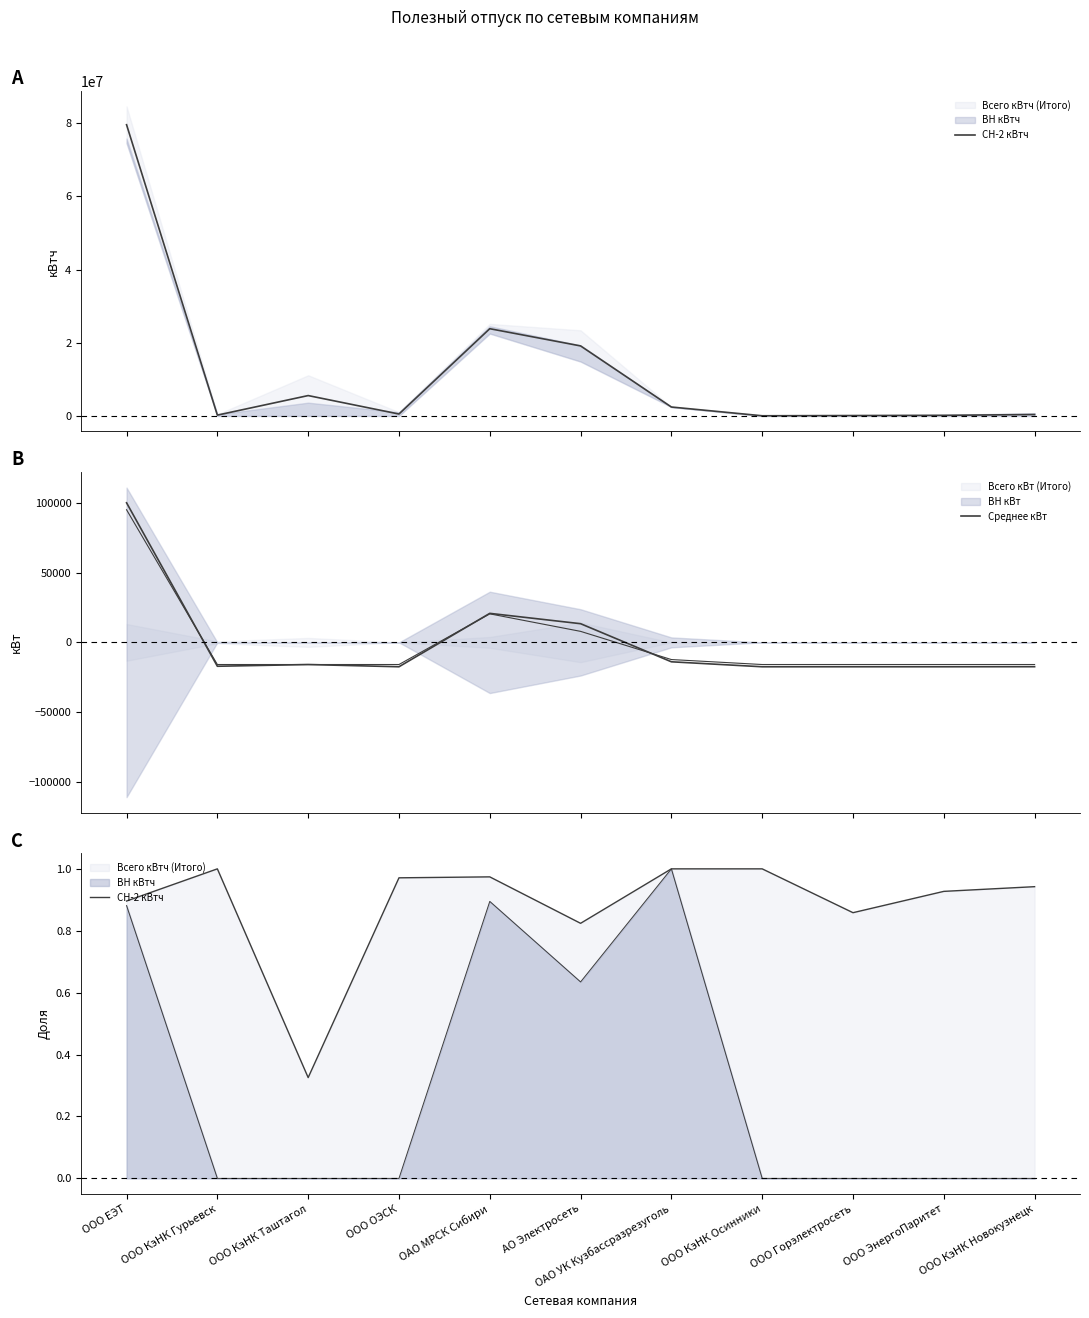

Where is the first local minimum for Среднее кВт?

ООО КэНК Гурьевск